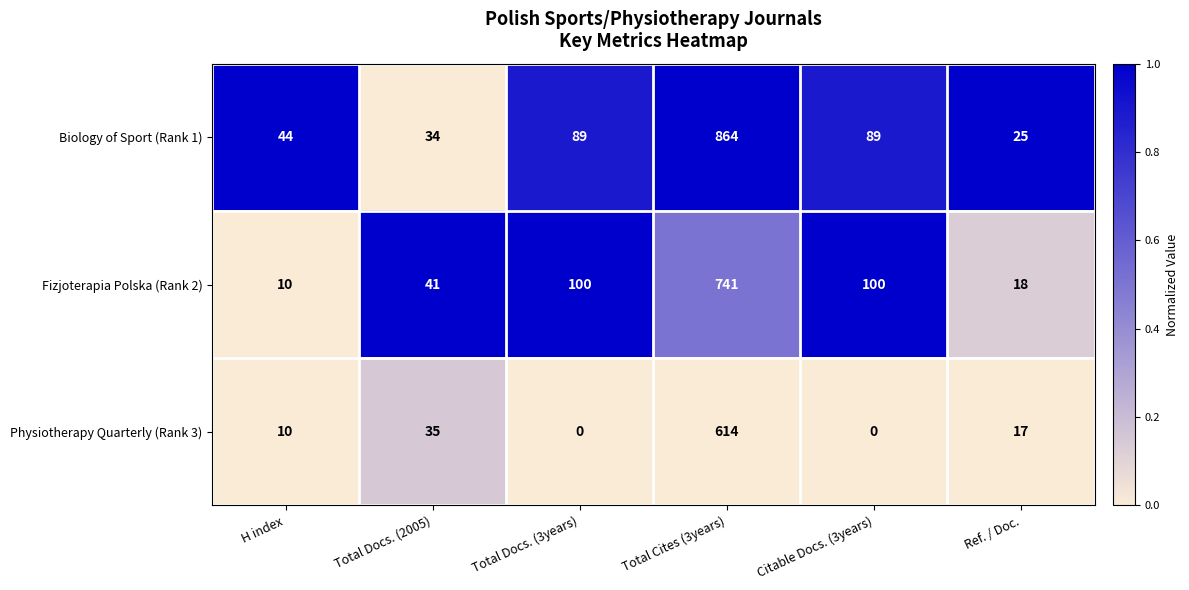

List the series in order of their peak value, highest first.

Biology of Sport (Rank 1), Fizjoterapia Polska (Rank 2), Physiotherapy Quarterly (Rank 3)